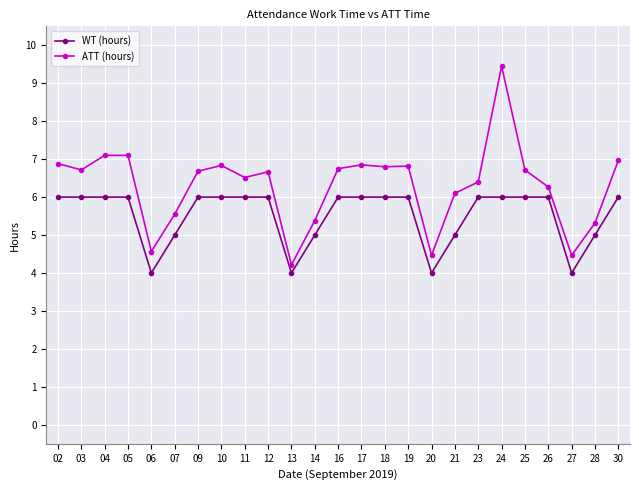

What is the difference between the highest and lowest values at 12?

0.7